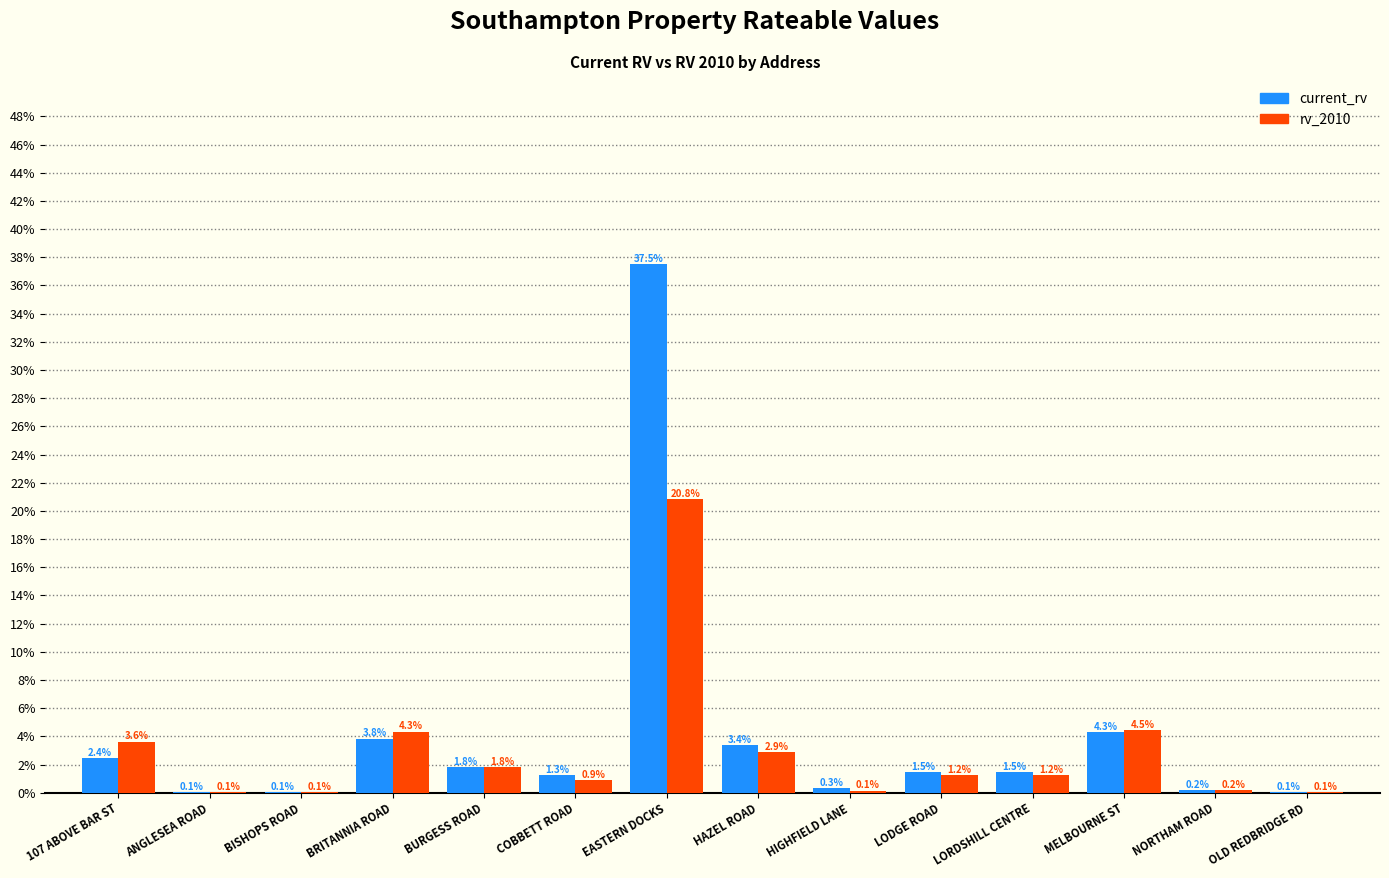

Does the chart contain stacked bars?

No